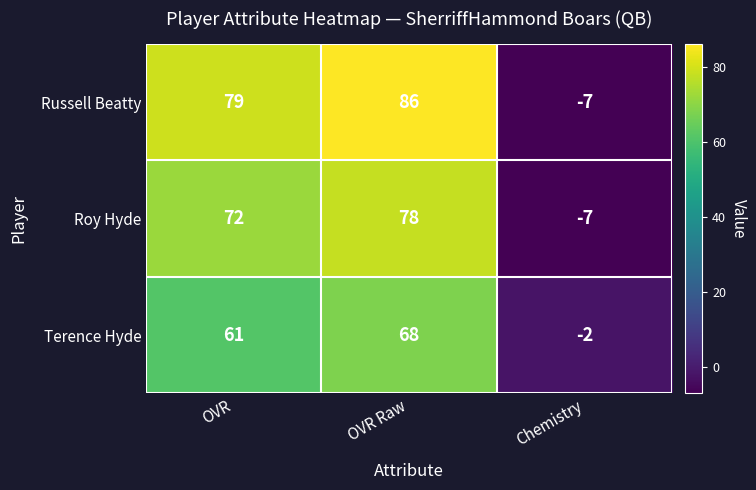

What is the greatest value displayed?

86